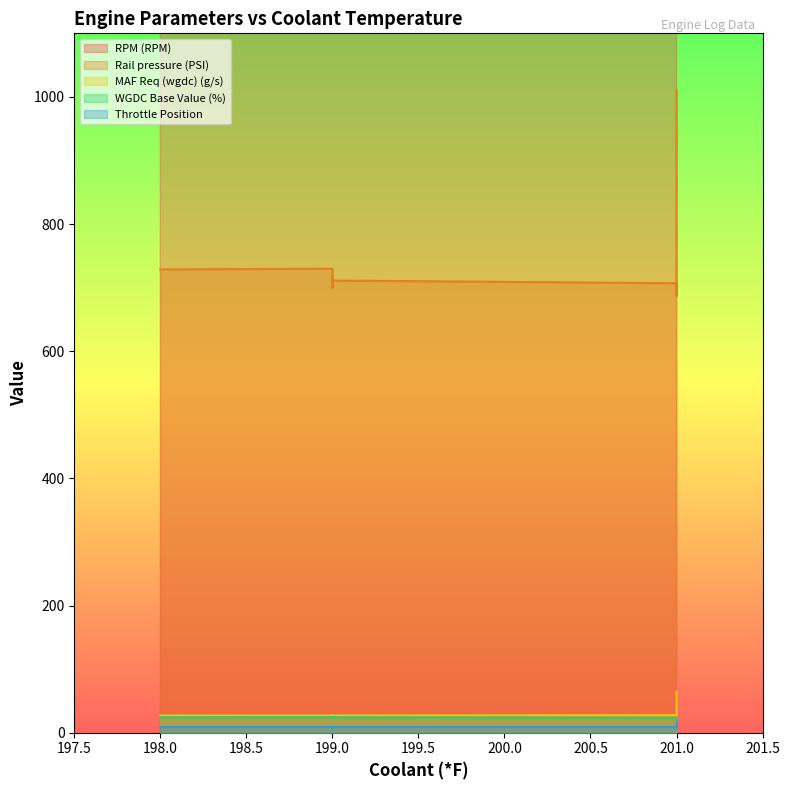

Which series has the largest total across all categories?

RPM (RPM)